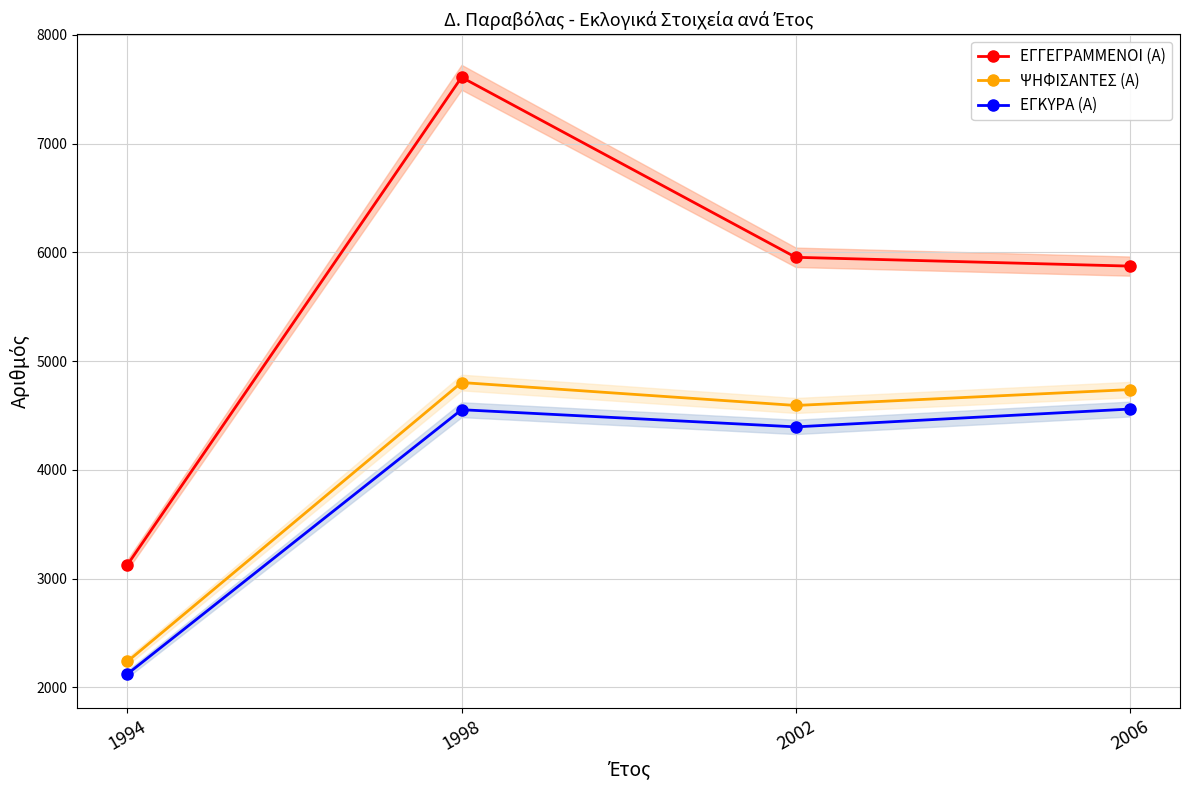

True or false: ΨΗΦΙΣΑΝΤΕΣ (Α) and ΕΓΚΥΡΑ (Α) intersect in this chart.

False